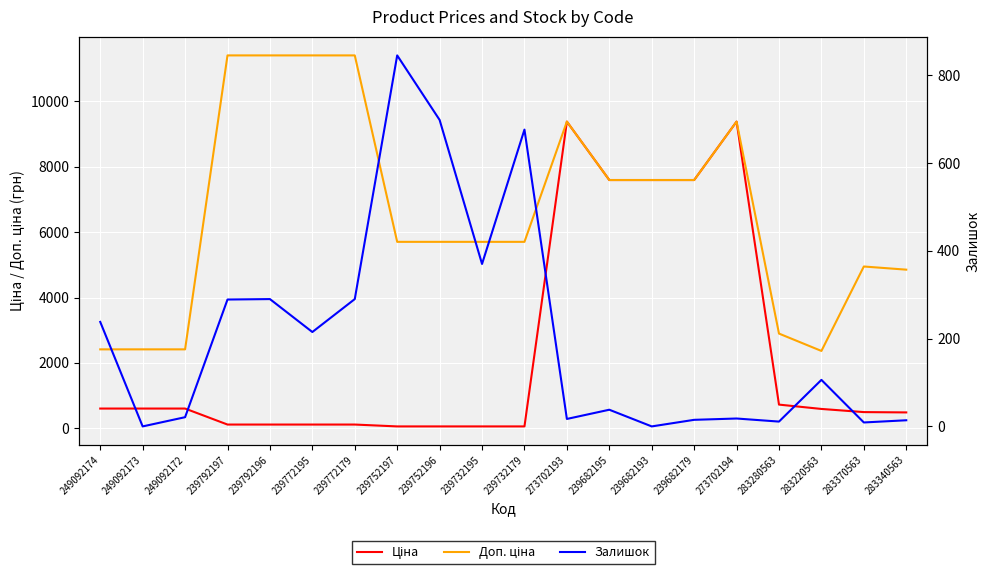

At which label does Ціна first exceed 591?

249092174